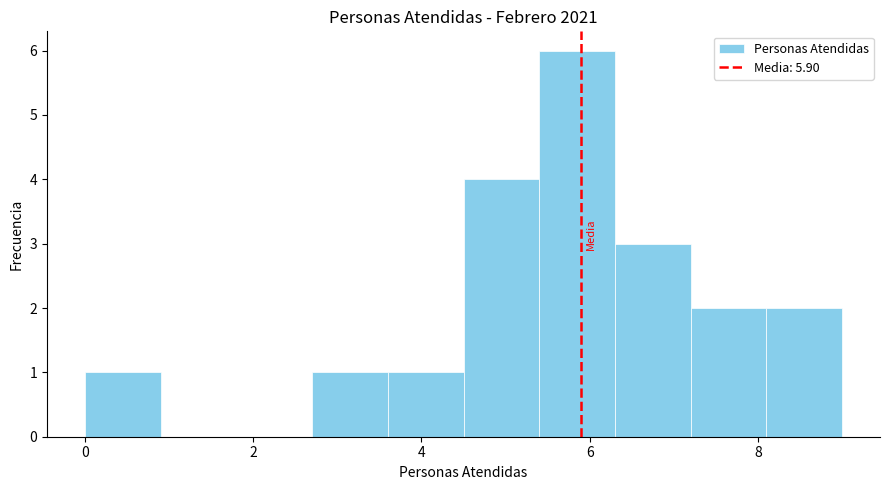

Reading left to right, list every bar in this chart as the range it spans on the x-axis followed by its height. Neither the bar edges nor the heights are printed on the chart, so give them approximately, as read against the axes.

0.0 to 0.9: 1
0.9 to 1.8: 0
1.8 to 2.7: 0
2.7 to 3.6: 1
3.6 to 4.5: 1
4.5 to 5.4: 4
5.4 to 6.3: 6
6.3 to 7.2: 3
7.2 to 8.1: 2
8.1 to 9.0: 2